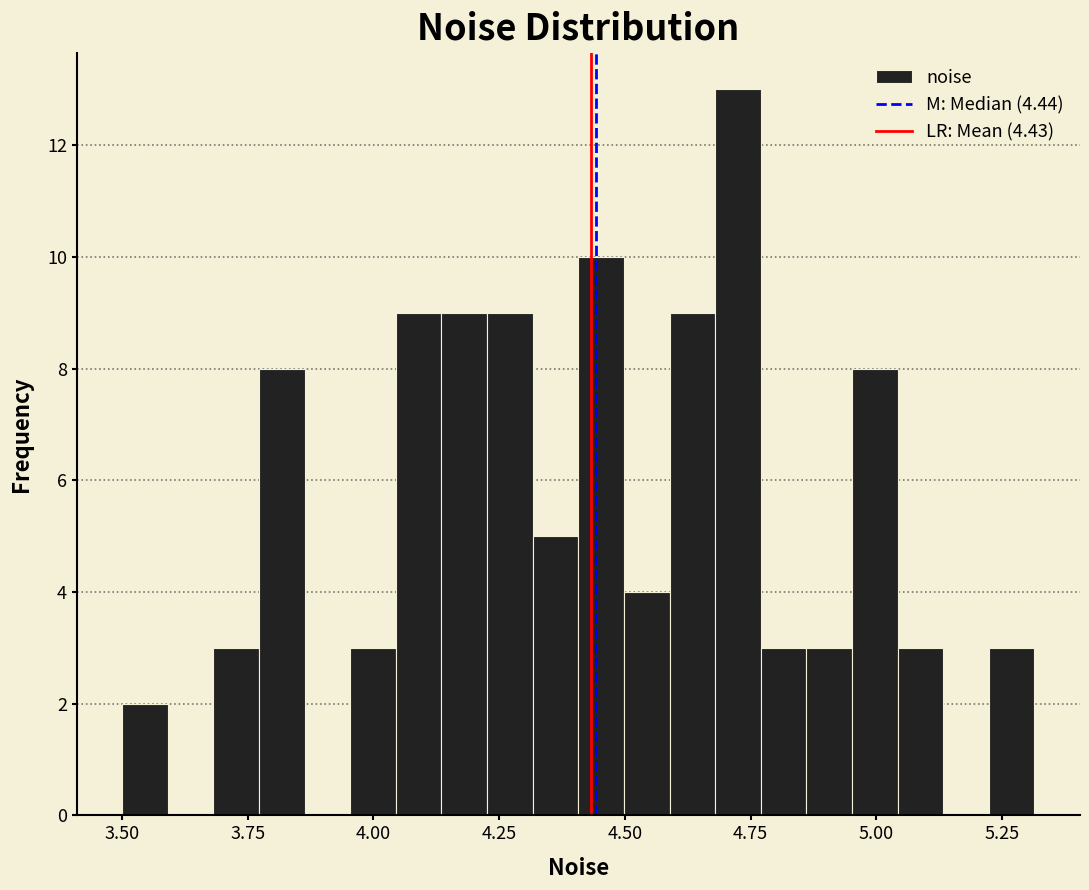

Around what value on the x-axis is the tallest bar? Give the approximate position of its centre, as read against the axis.

4.70